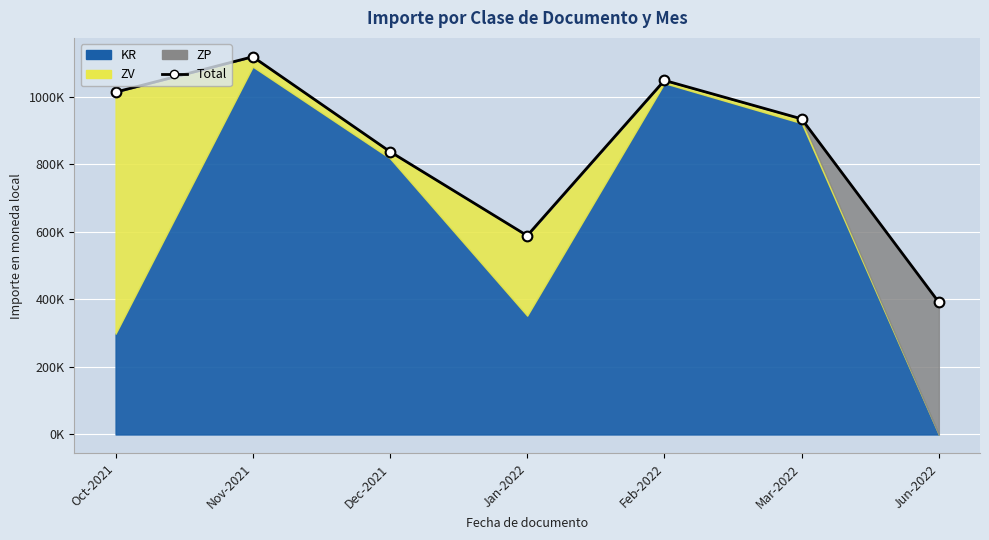

Which category has the lowest value across all series?

Jun-2022